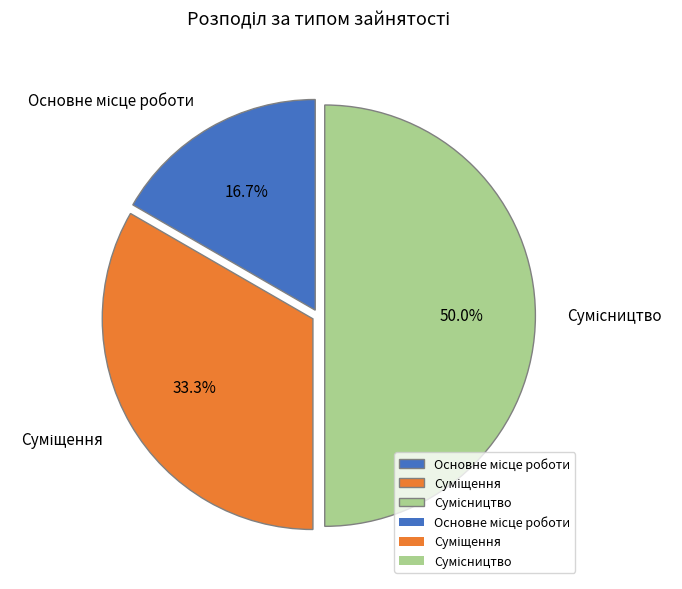

Does Сумісництво account for over 50% of the chart?

No